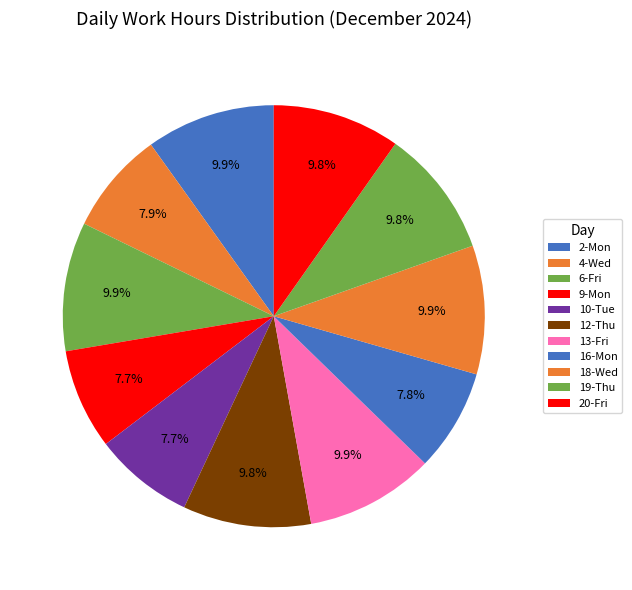

How many segments does this pie chart have?

11